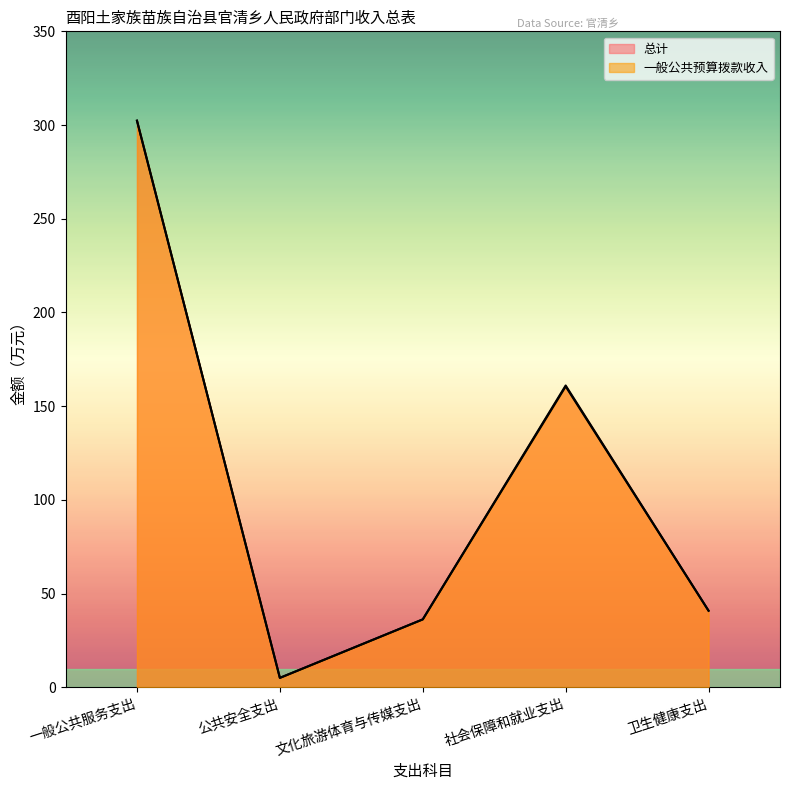

What is the sum of the 总计 values at 公共安全支出 and 社会保障和就业支出?

166.0